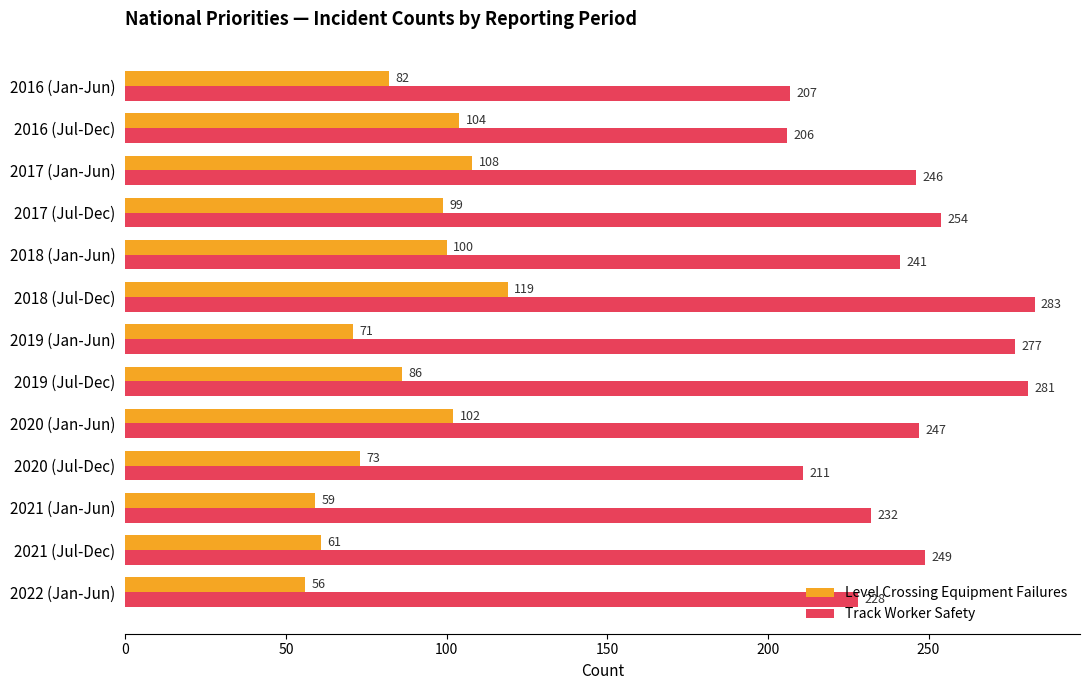

Which category has the highest value across all series?

2018 (Jul-Dec)